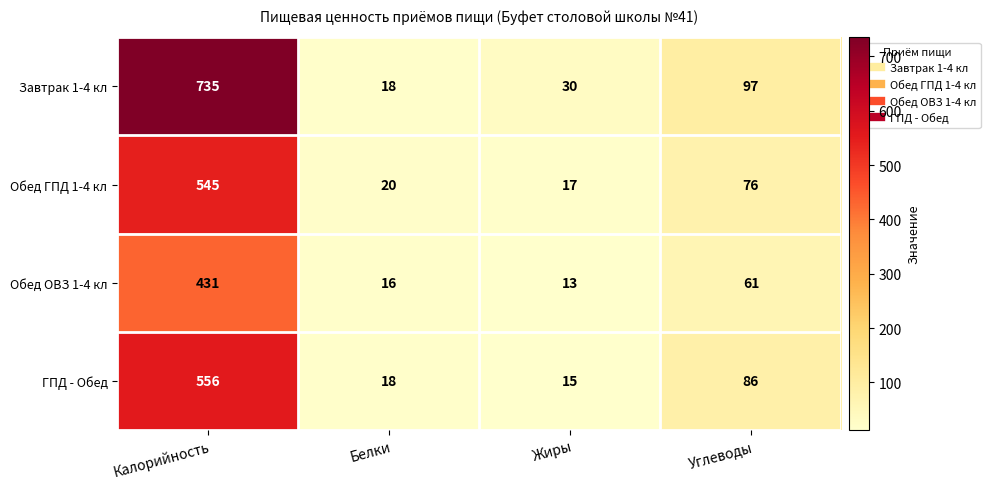

List the labels in order of Обед ГПД 1-4 кл value, largest first.

Калорийность, Углеводы, Белки, Жиры